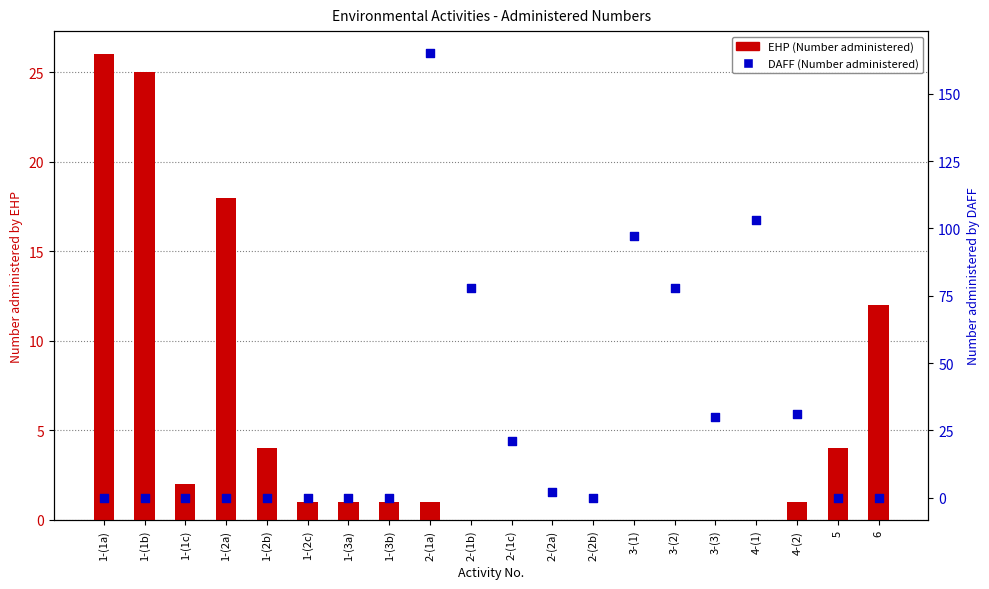

Which series has the largest total across all categories?

DAFF